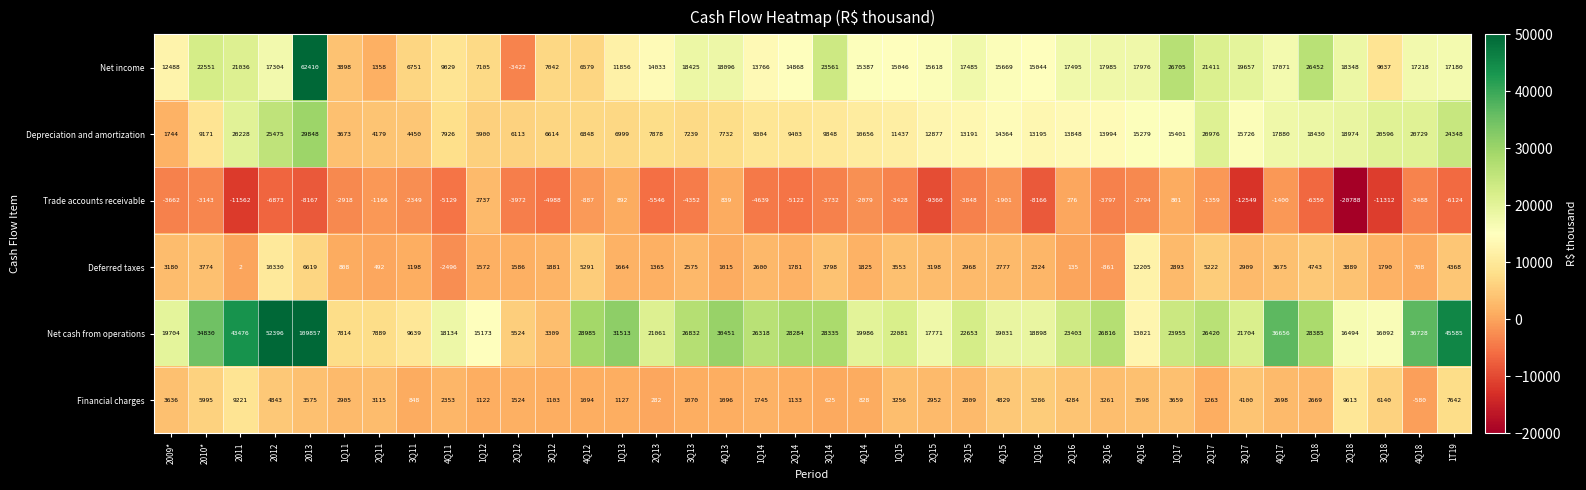

Is it true that Financial charges equals 2787 at 2012?

False